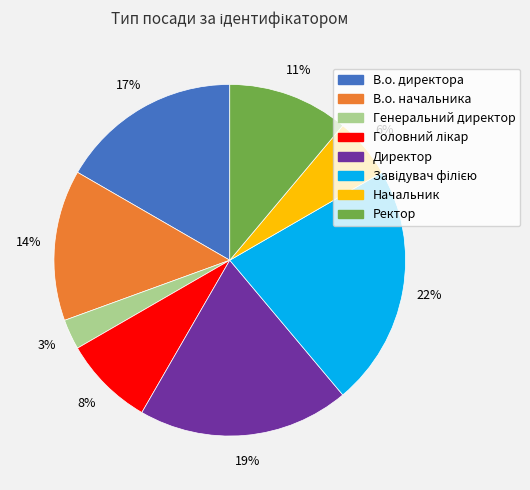

Which has a higher value, В.о. директора or Директор?

Директор